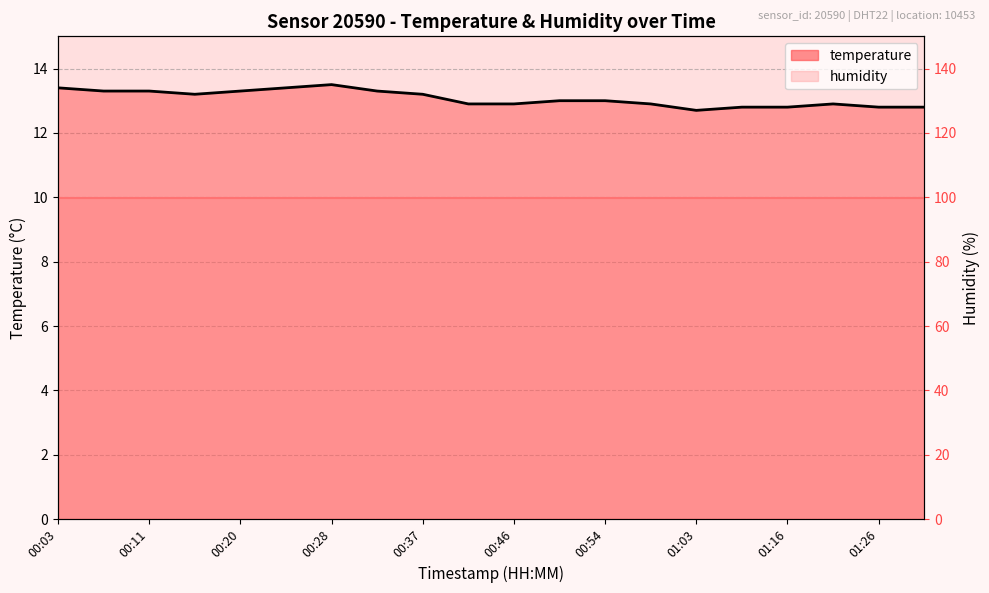

Is it true that the value at 00:59 is 22.1?

False